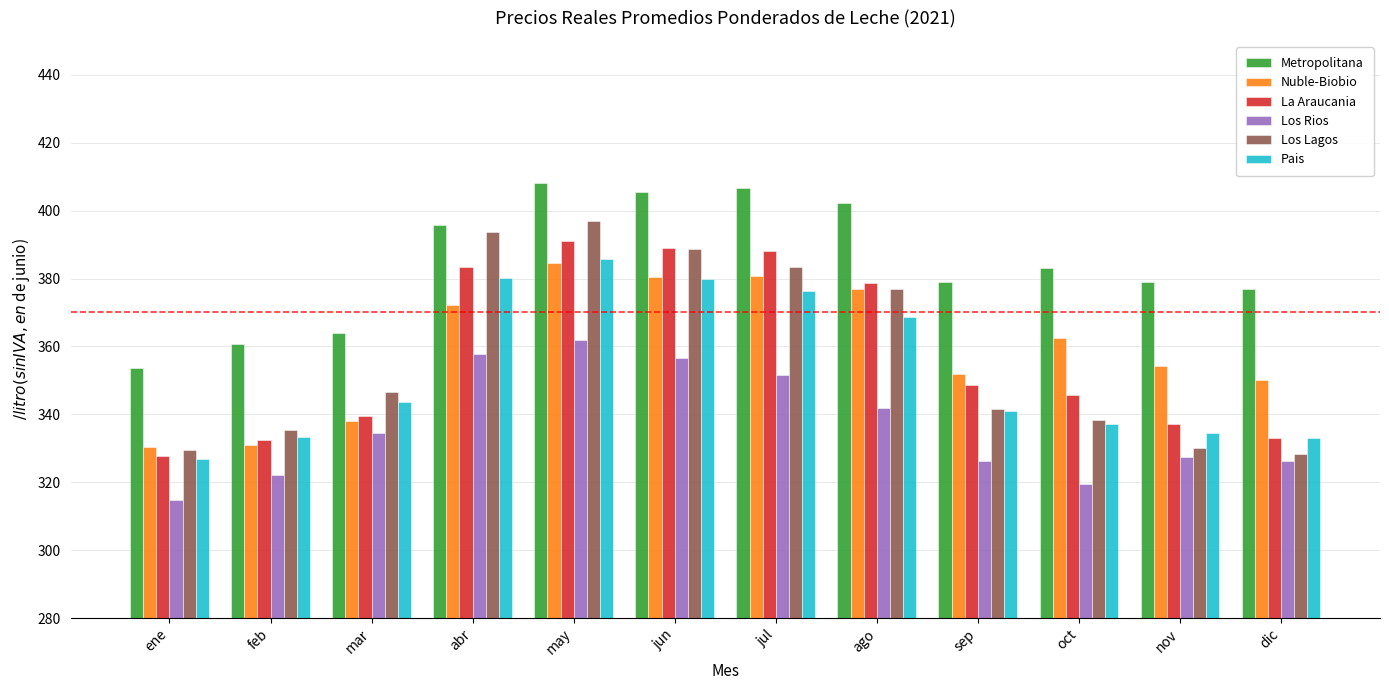

What is the difference between the maximum and minimum values in the Los Lagos series?

68.6